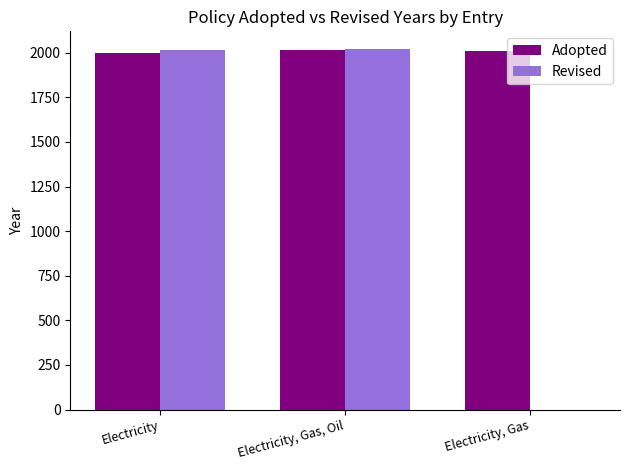

How many groups of bars are there?

3